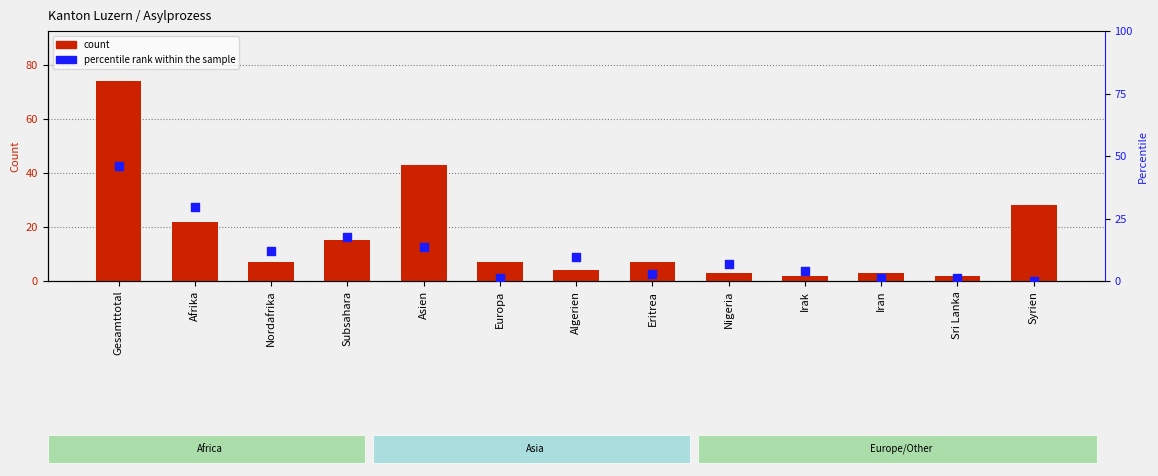

Which series reaches the maximum Y coordinate?

count